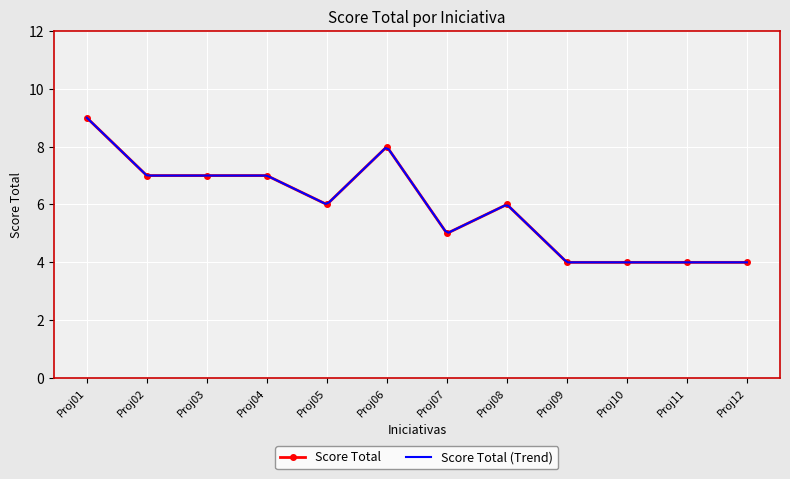

What is the average value?

6